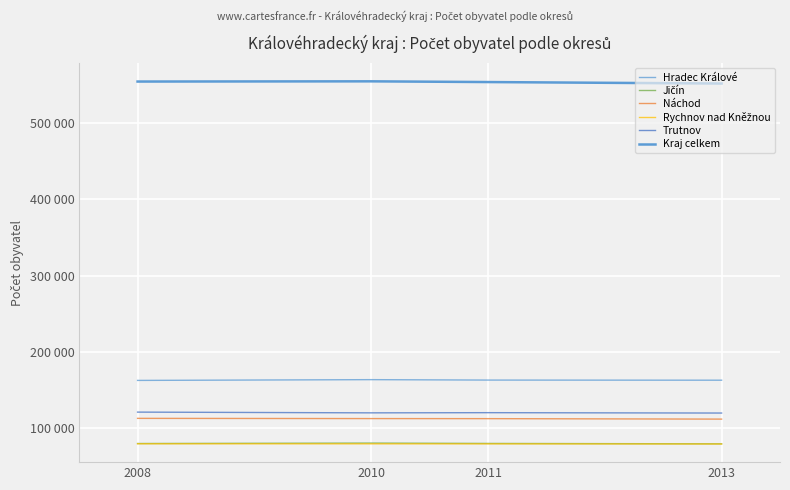

At which label is Kraj celkem closest to 553356?

2011